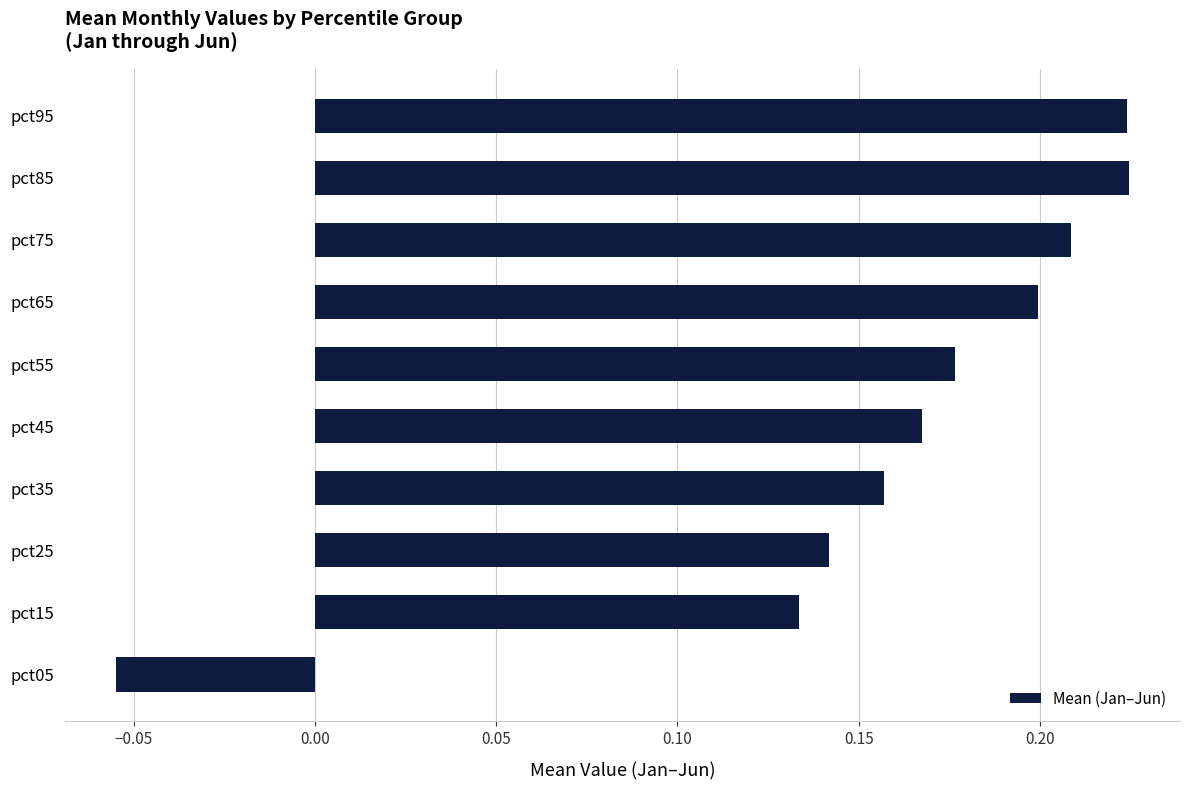

What is the sum of all values?

1.6